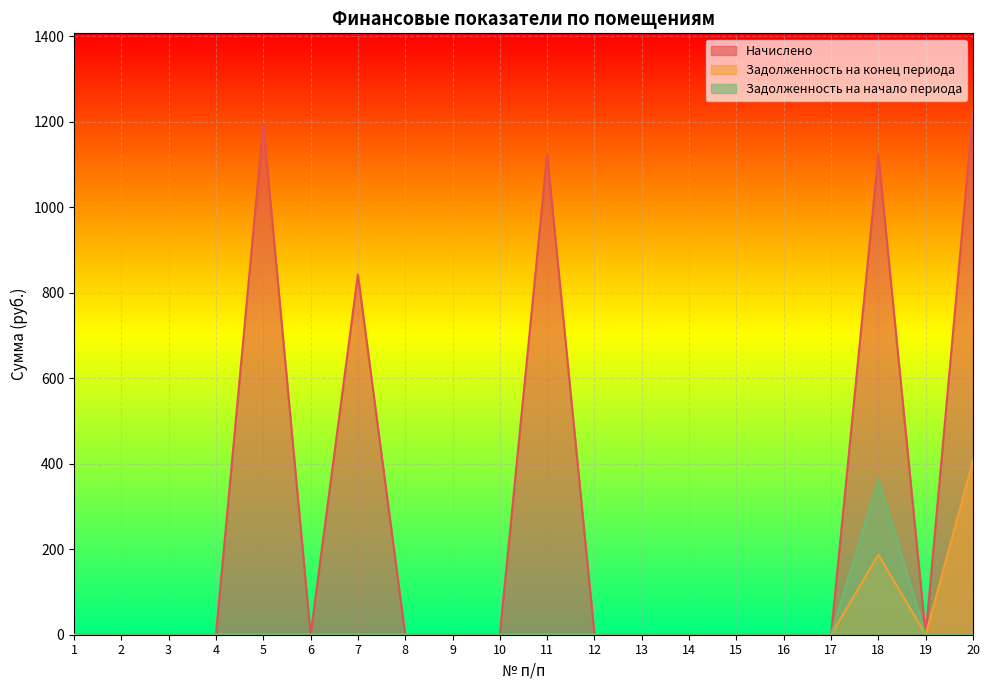

Which series changed the most between 2 and 20?

Начислено